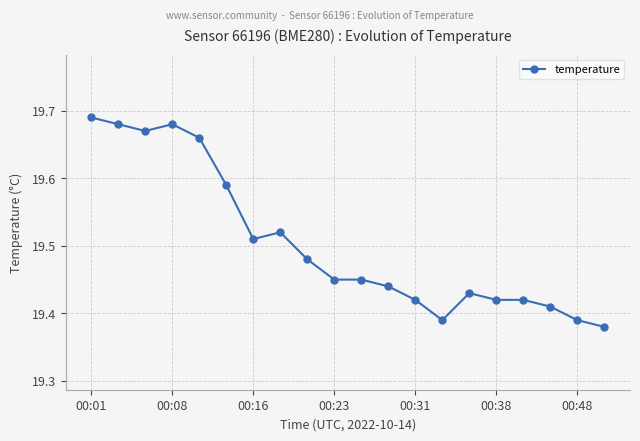

What is the difference between the maximum and minimum values?

0.3